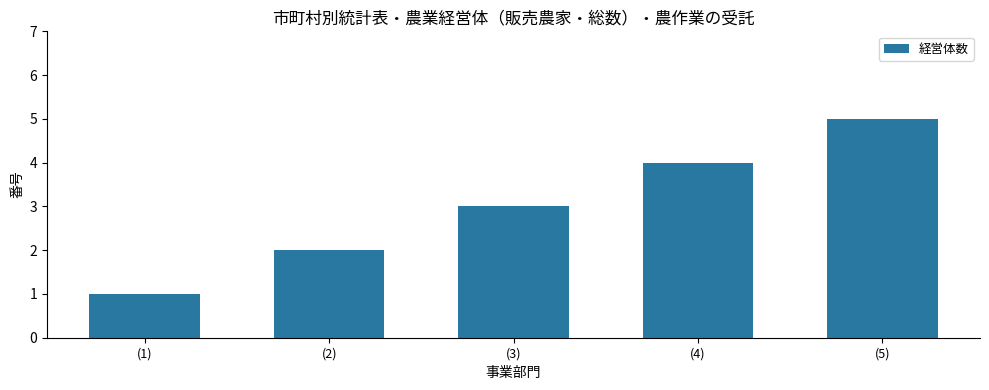

Rank the categories by value from highest to lowest.

(5), (4), (3), (2), (1)